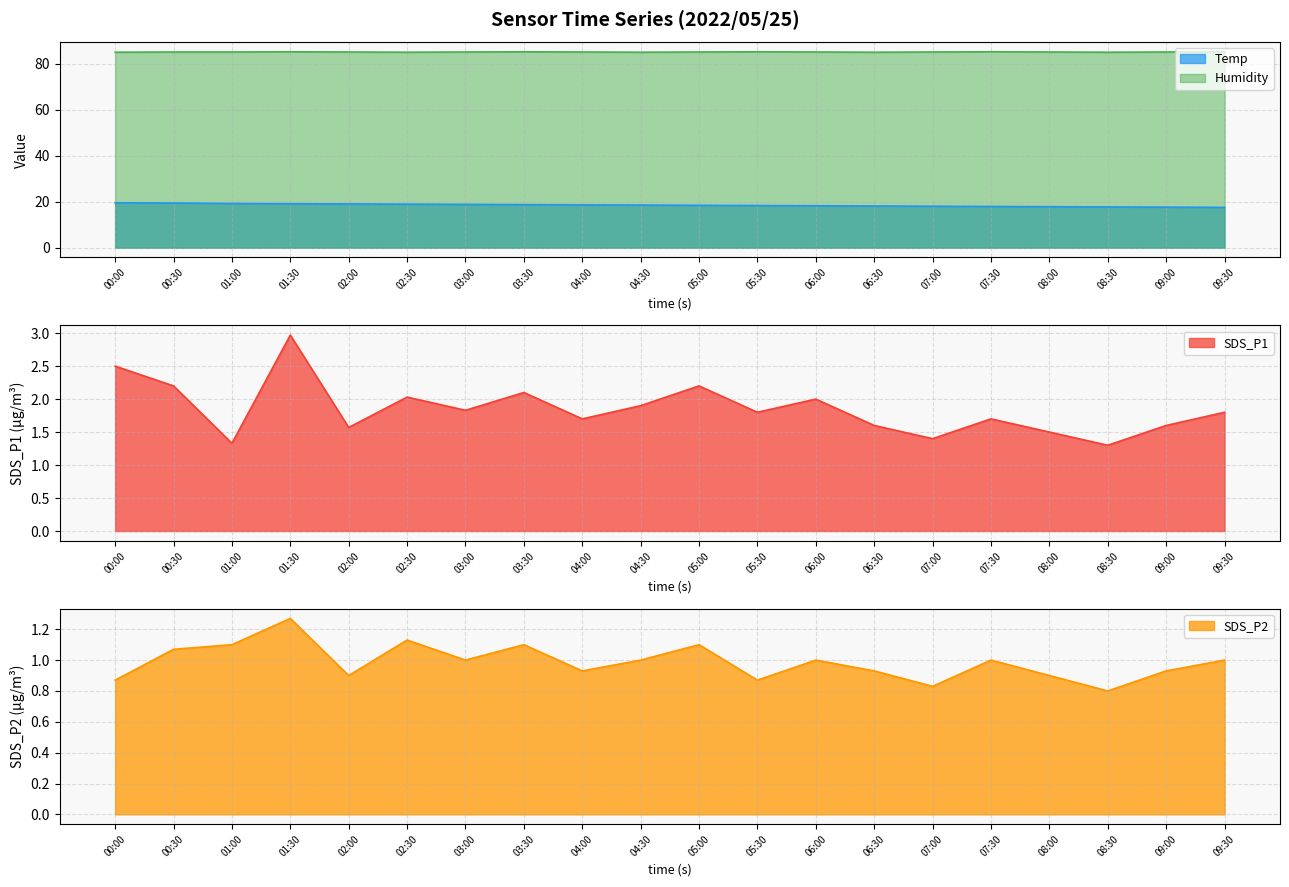

What is the label of the 4th point from the left?

01:30